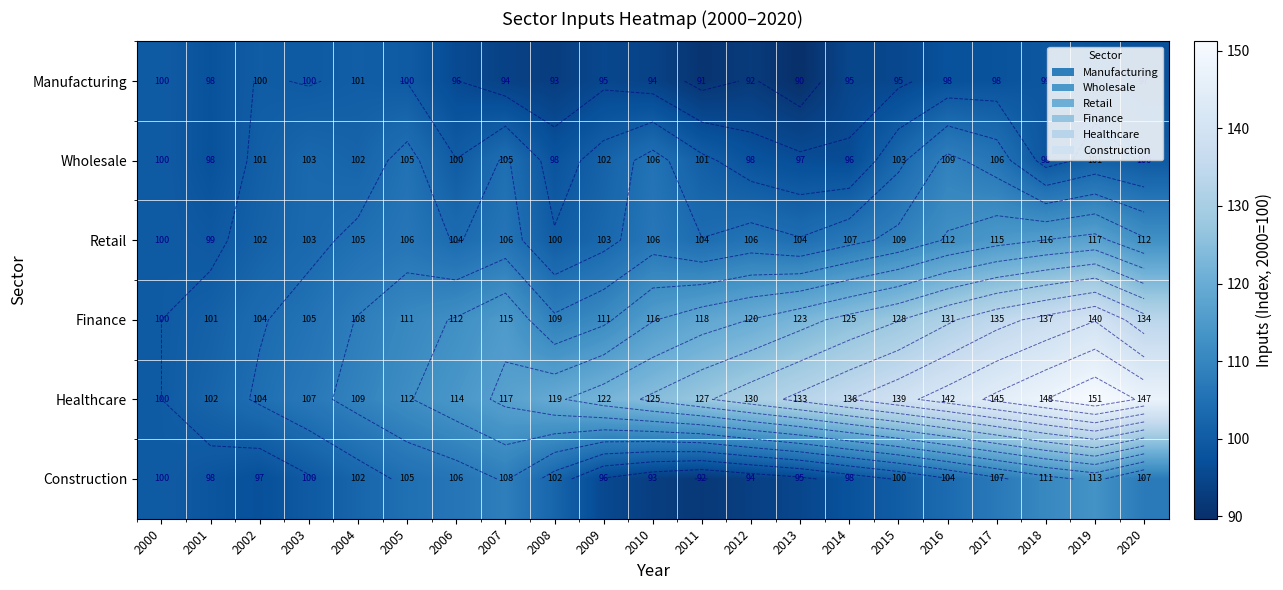

Which has a higher value, 2008 or 2016?

2016